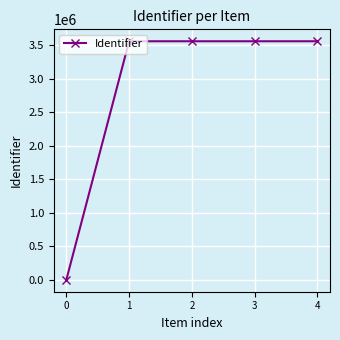

What is the maximum value shown in the chart?

3559010